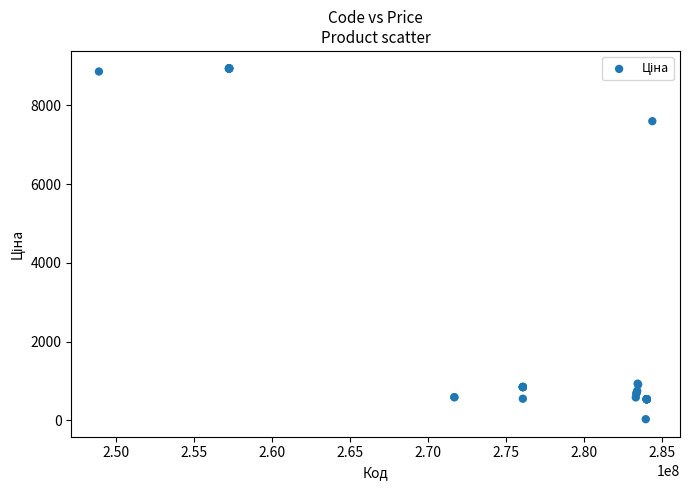

What Y value in the scatter plot is closest to 4483?

7596.5